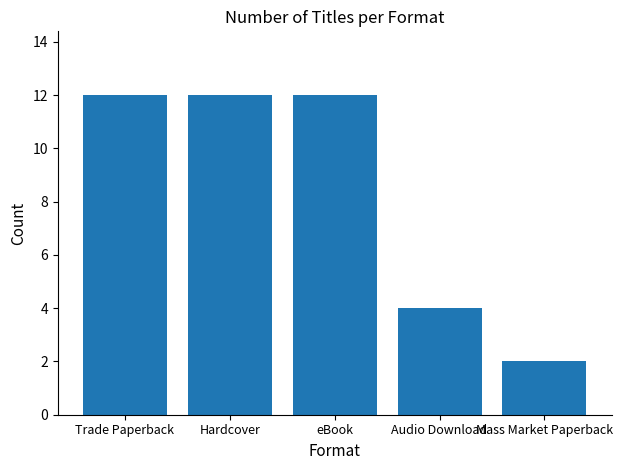

What is the maximum value shown in the chart?

12